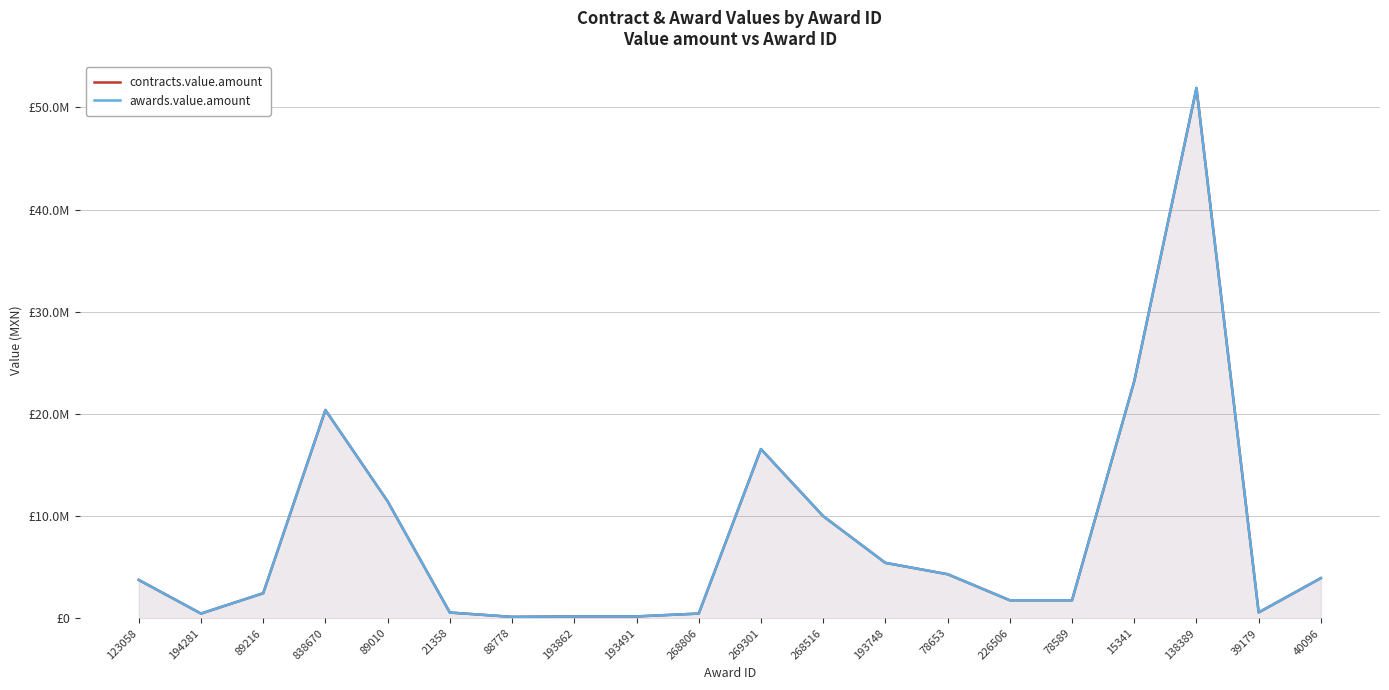

In awards.value.amount, how many points are lower than both neighbors (excluding endpoints)?

3